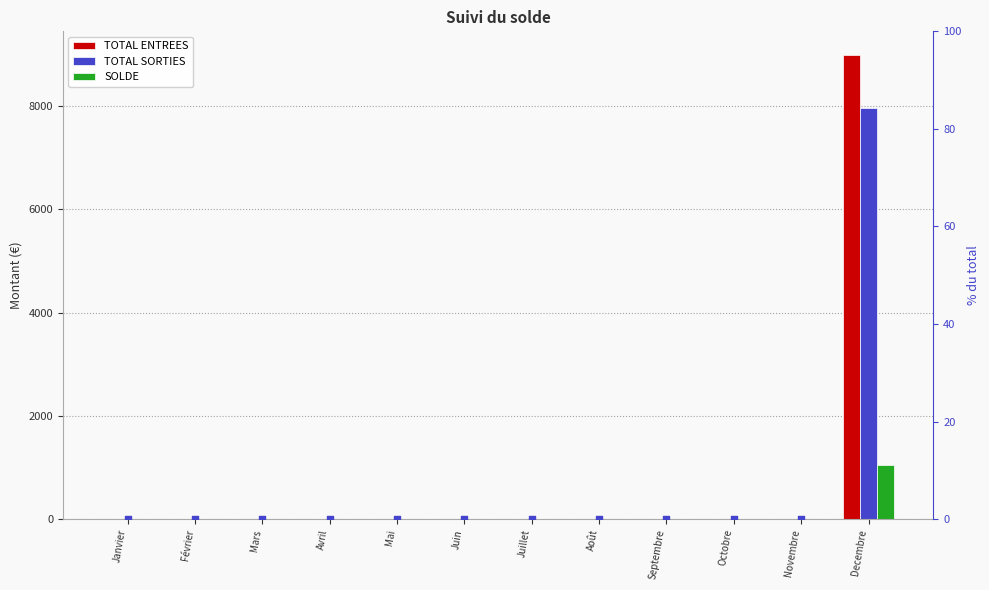

Which series has the widest spread of Y values?

TOTAL ENTREES